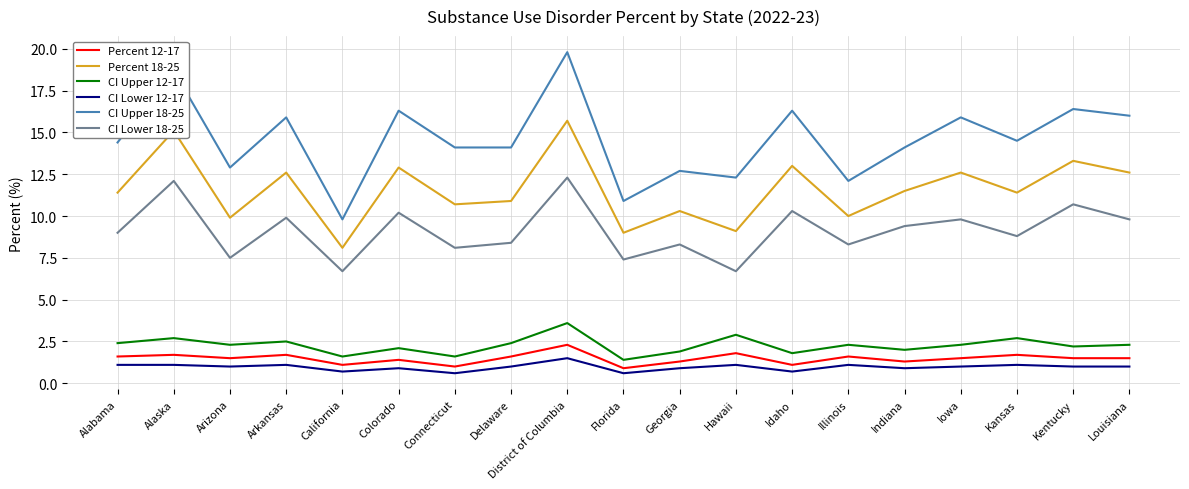

What position from the right is Indiana?

5